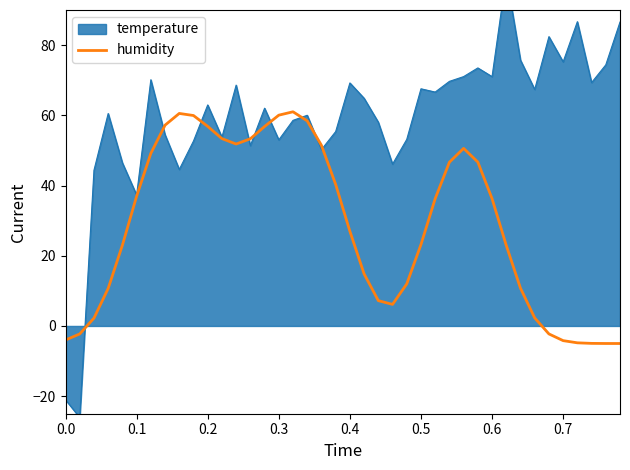

The value of humidity at 0.6 is 36.3. True or false?

True